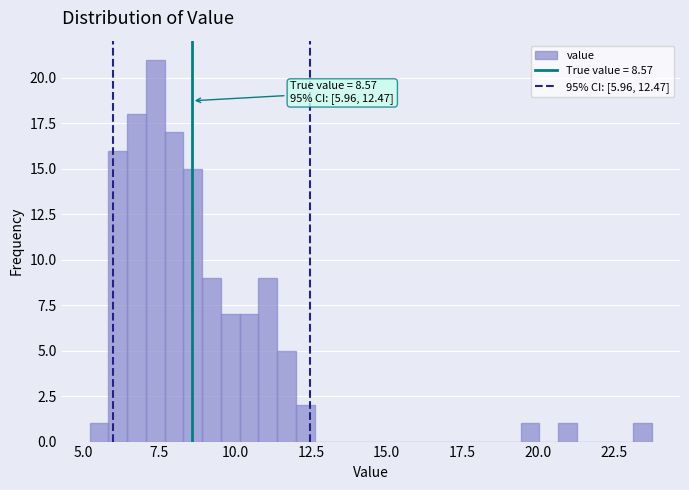

Read against the x-axis, roughly where is the centre of the tallest bar?

7.5